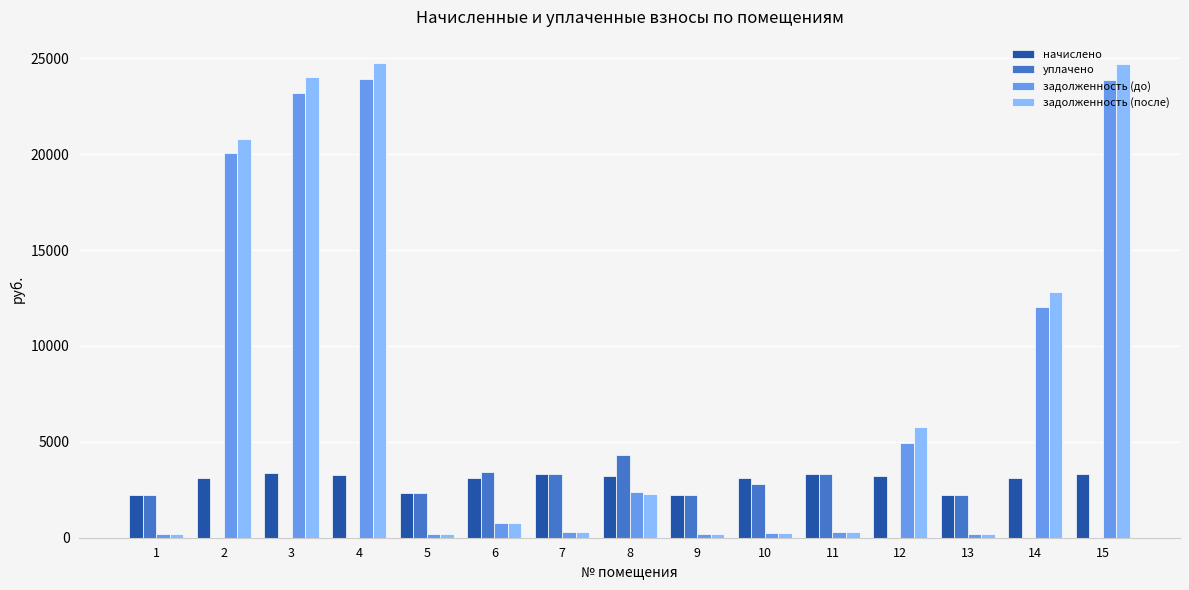

What is the maximum value shown in the chart?

24734.8